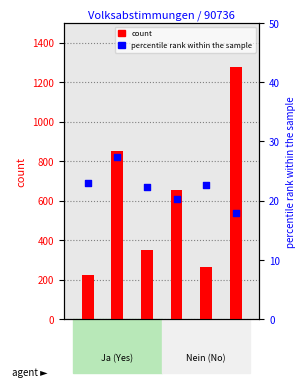

Which series has the largest total across all categories?

count